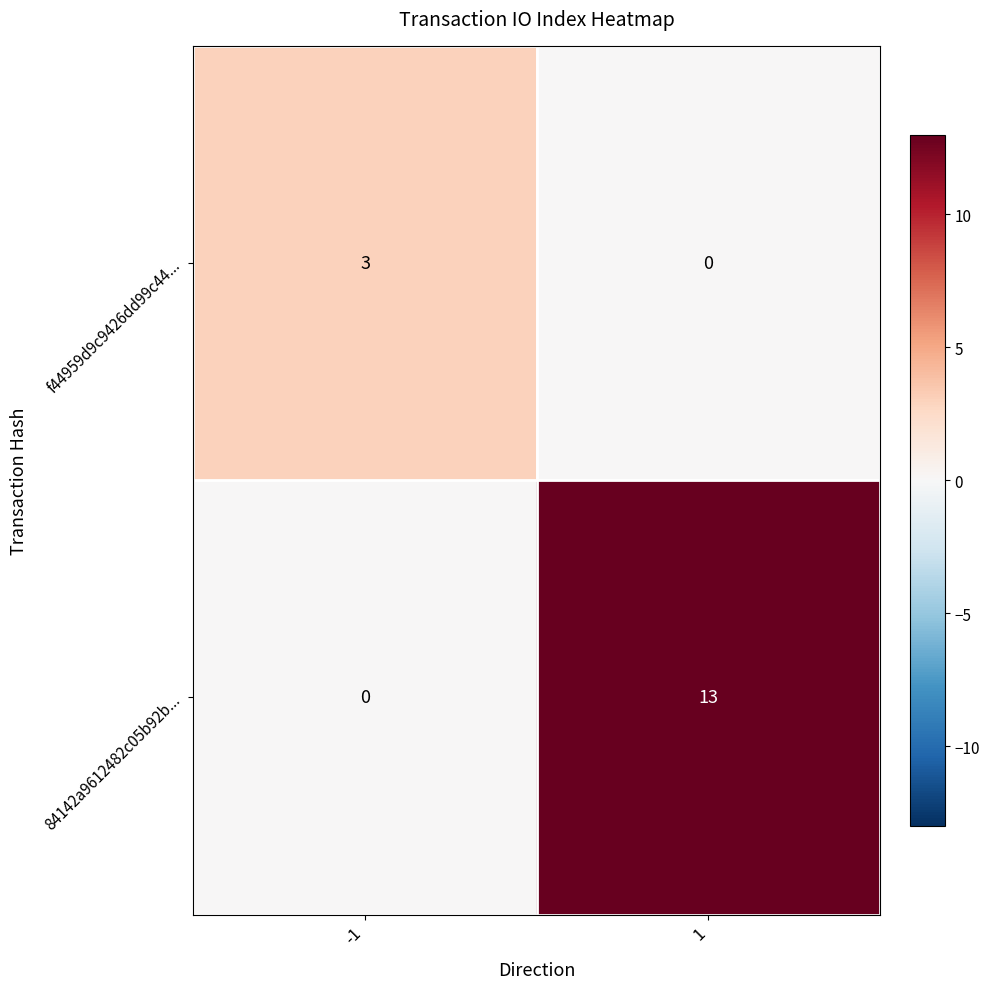

The 84142a9612482c05b92b... series shows 19 at 1. True or false?

False